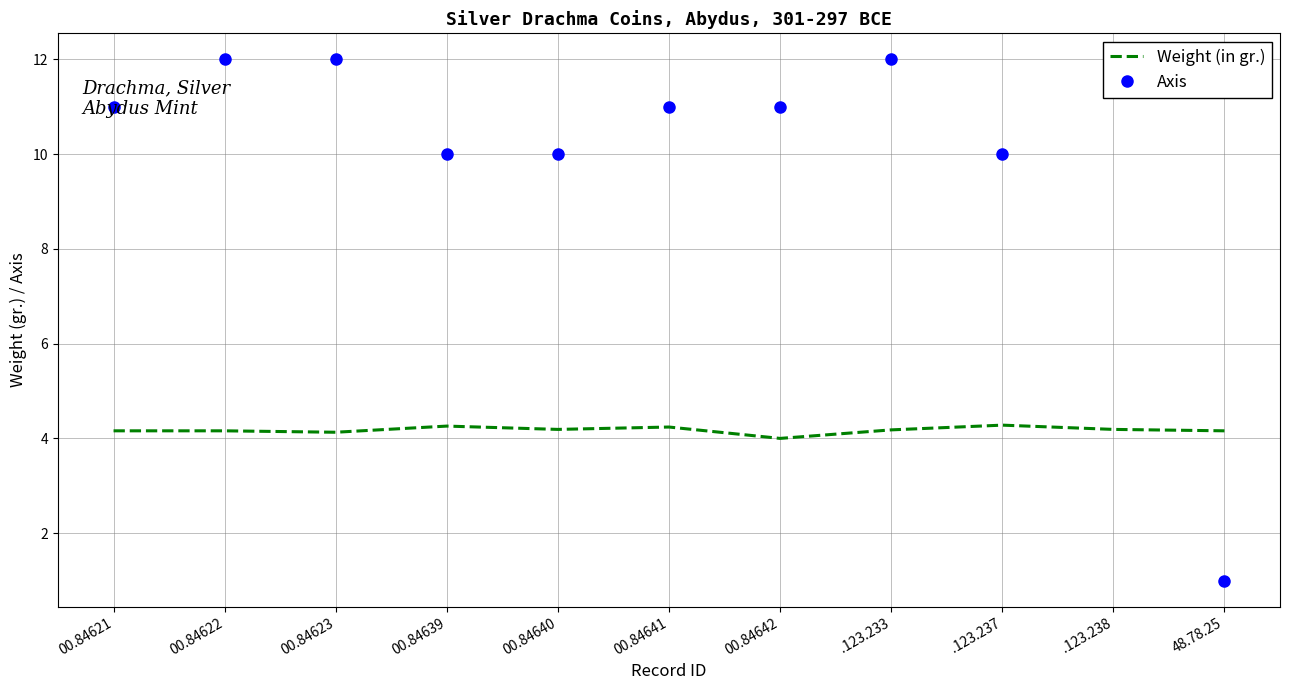

At which label is Axis closest to 6?

00.84639